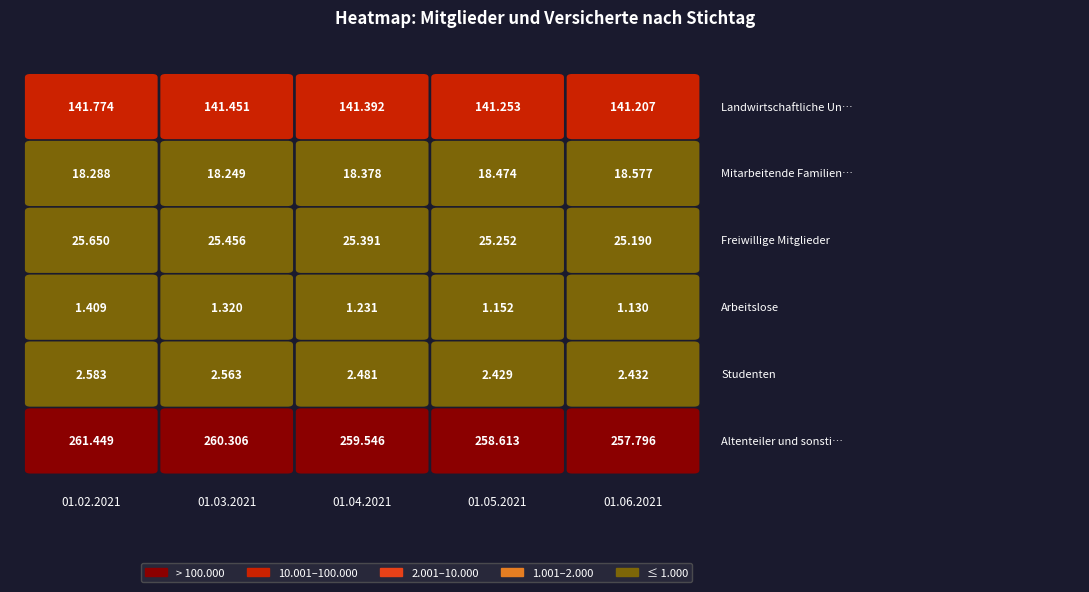

Reading left to right, list all the values displayed in this chart.

Landwirtschaftliche Unternehmer: 01.02.2021=141774	01.03.2021=141451	01.04.2021=141392	01.05.2021=141253	01.06.2021=141207
Mitarbeitende Familienangehörige: 01.02.2021=18288	01.03.2021=18249	01.04.2021=18378	01.05.2021=18474	01.06.2021=18577
Freiwillige Mitglieder: 01.02.2021=25650	01.03.2021=25456	01.04.2021=25391	01.05.2021=25252	01.06.2021=25190
Arbeitslose: 01.02.2021=1409	01.03.2021=1320	01.04.2021=1231	01.05.2021=1152	01.06.2021=1130
Studenten: 01.02.2021=2583	01.03.2021=2563	01.04.2021=2481	01.05.2021=2429	01.06.2021=2432
Altenteiler und sonstige Versicherte: 01.02.2021=261449	01.03.2021=260306	01.04.2021=259546	01.05.2021=258613	01.06.2021=257796